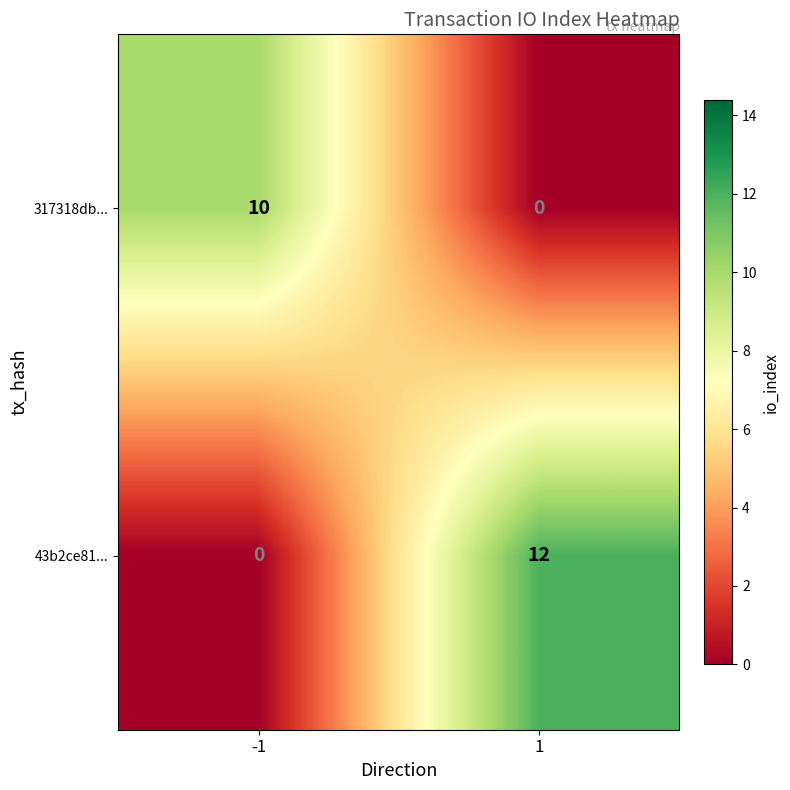

What is the difference between the 317318db... values at -1 and 1?

10